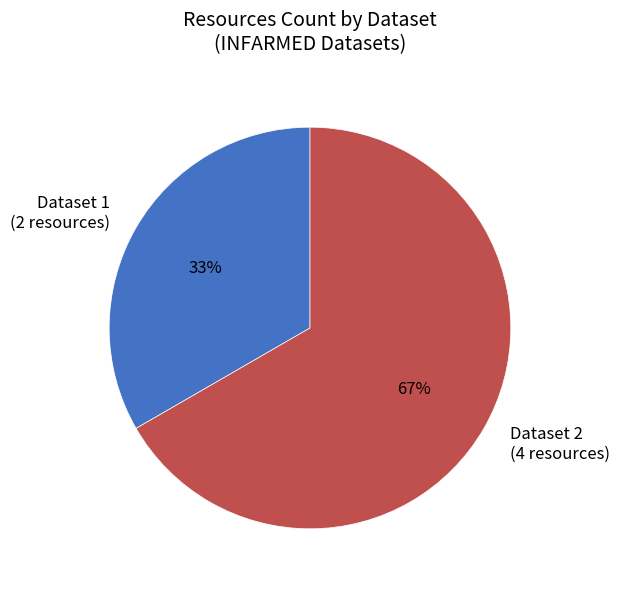

Count the number of slices in the pie.

2